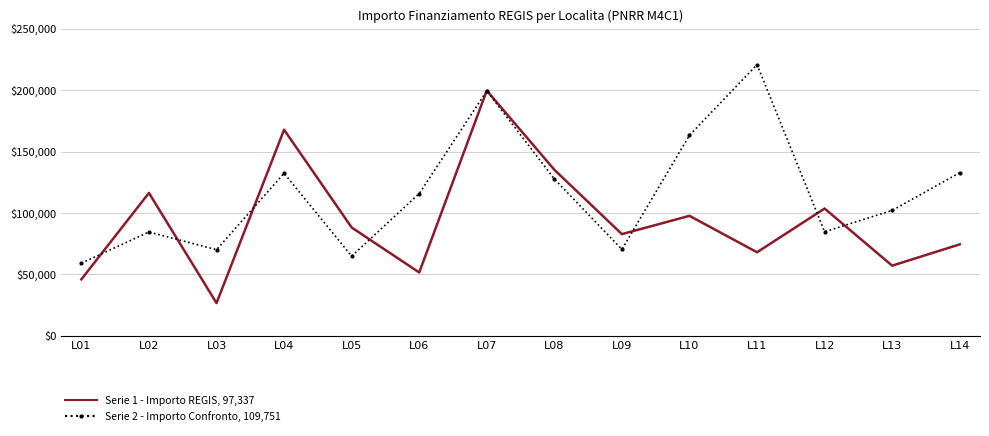

What is the spread (max minus min) of values at L12?

18875.4